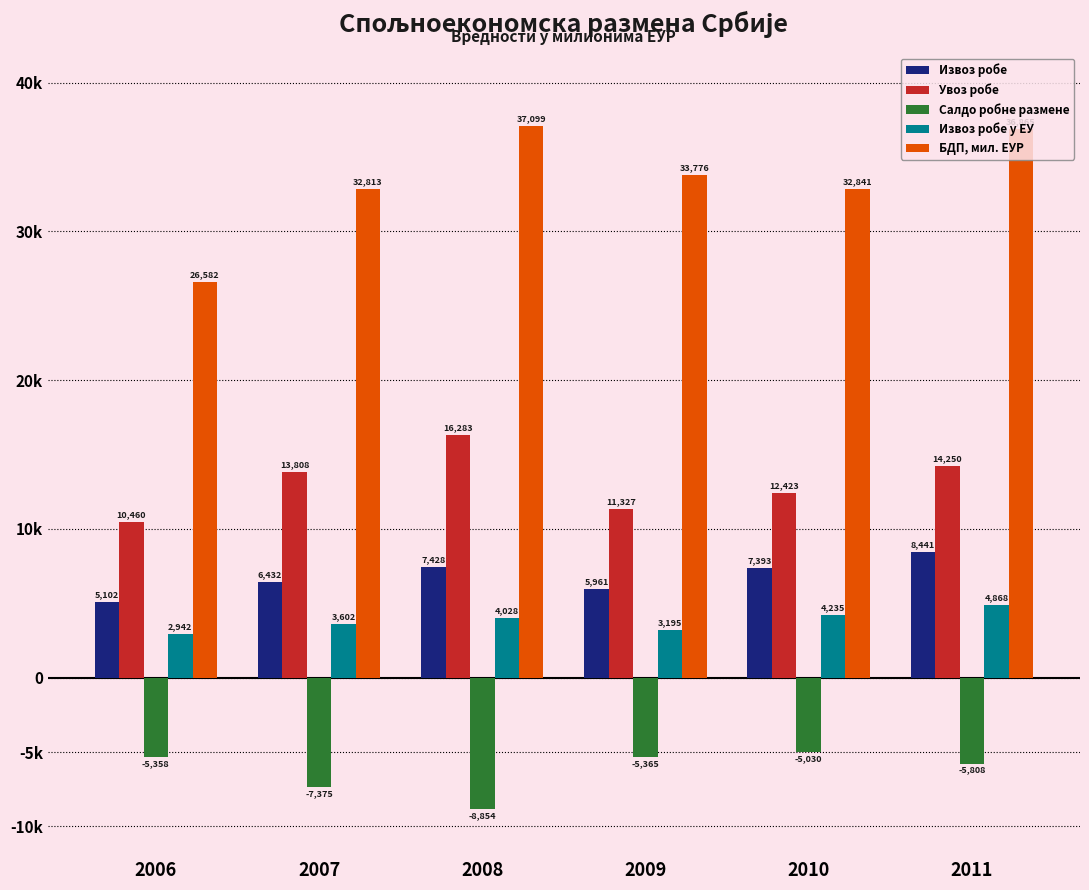

Does the chart contain stacked bars?

No